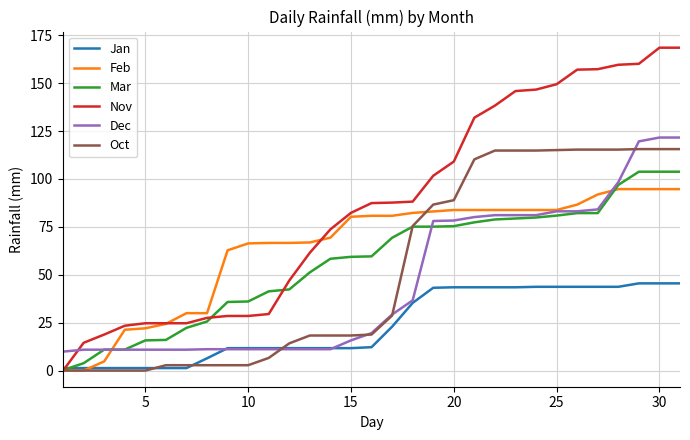

What is the lowest value of the Dec series?

9.9